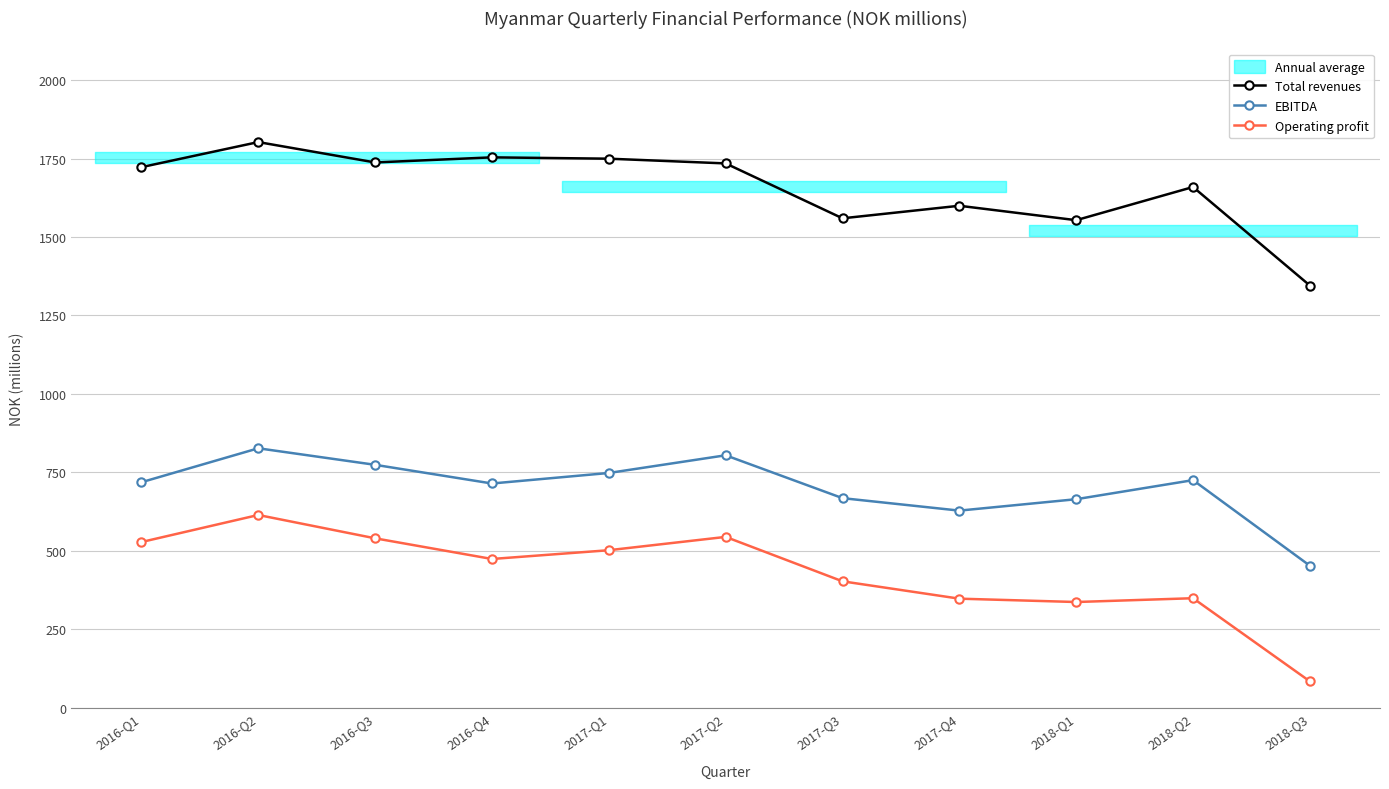

Reading left to right, transcribe all the data shown in this chart.

Total revenues: 1722.5	1802.4	1737.5	1753.7	1749.5	1734.4	1559.5	1599.5	1553.5	1659.2	1345.2
EBITDA: 718.5	826.7	774.0	714.5	748.0	804.4	667.8	628.0	664.4	725.2	452.4
Operating profit: 527.9	614.1	539.8	473.9	501.9	544.3	402.8	347.5	336.8	348.9	84.0